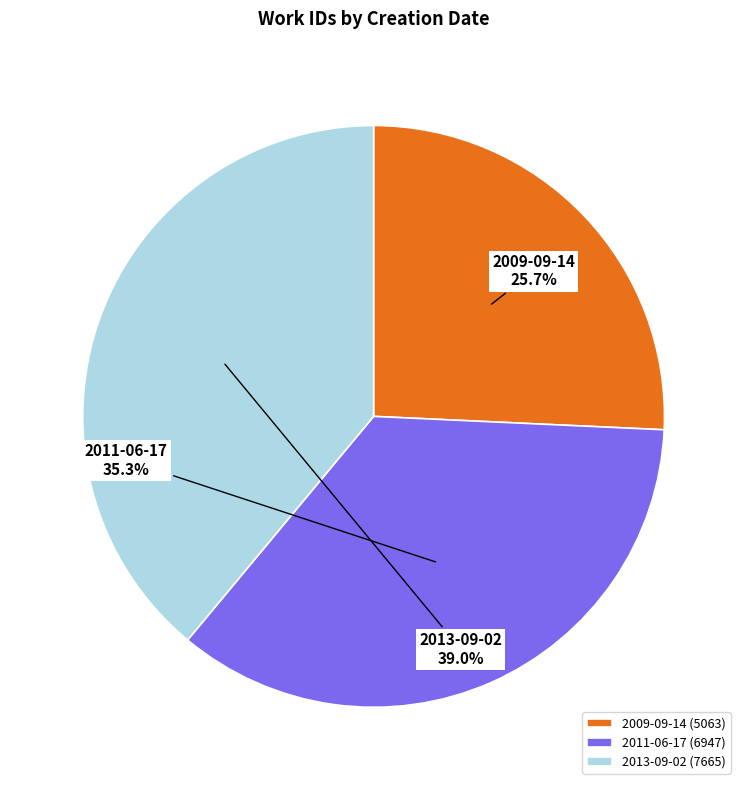

Is it true that 2011-06-17 is 35% of the pie?

True